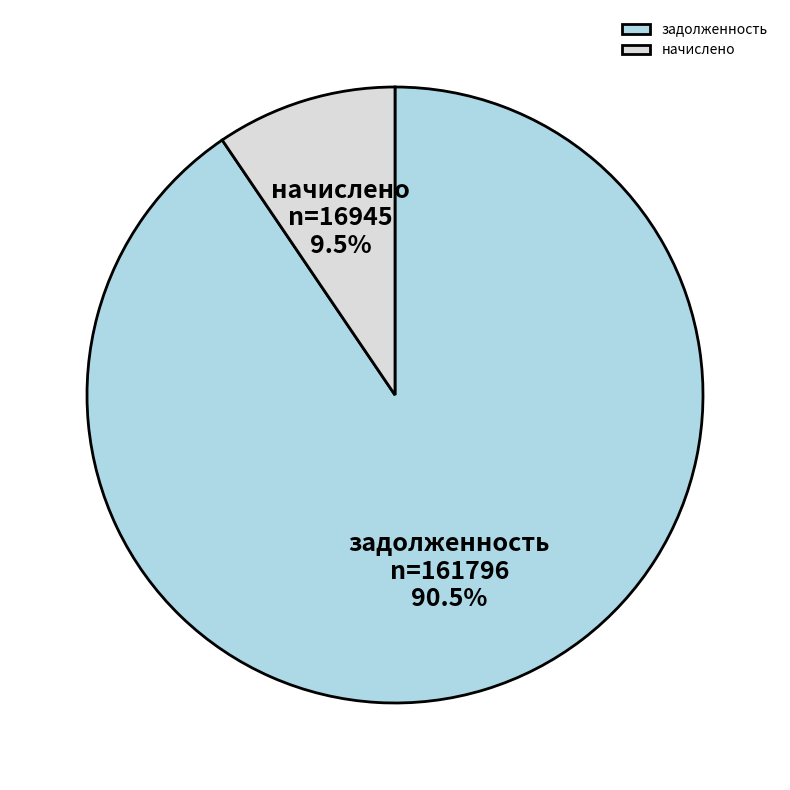

Count the number of slices in the pie.

2